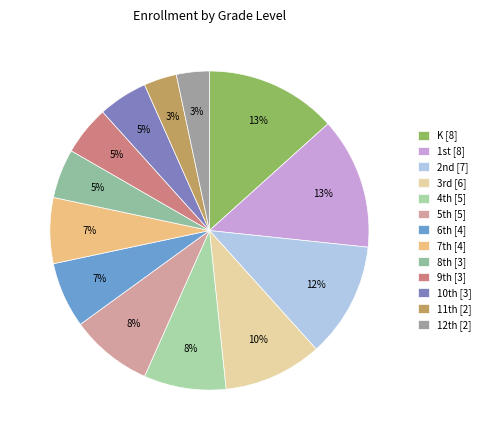

Is there a majority slice in this chart?

No